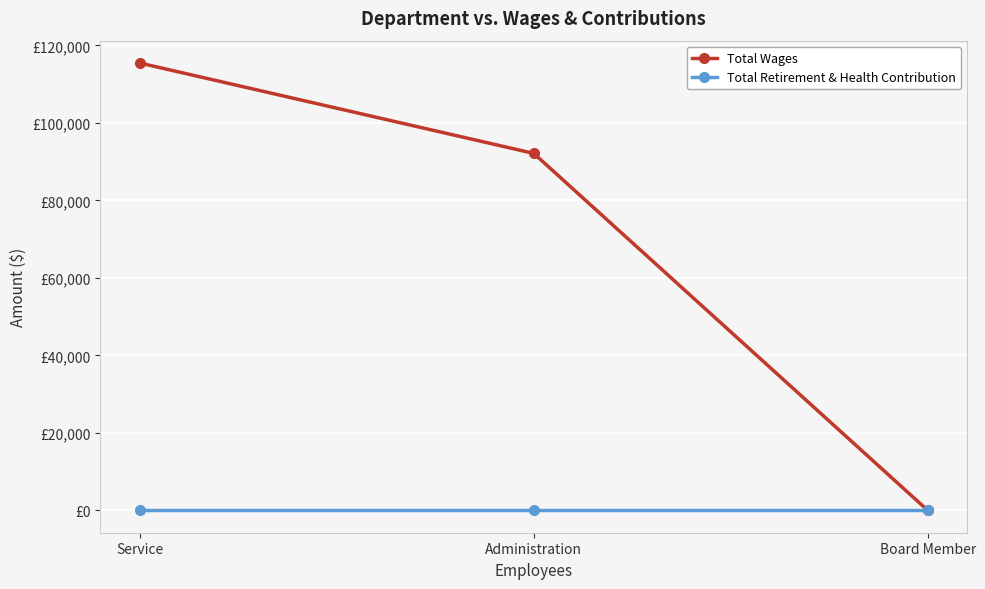

At which label is Total Retirement & Health Contribution closest to 0?

Service